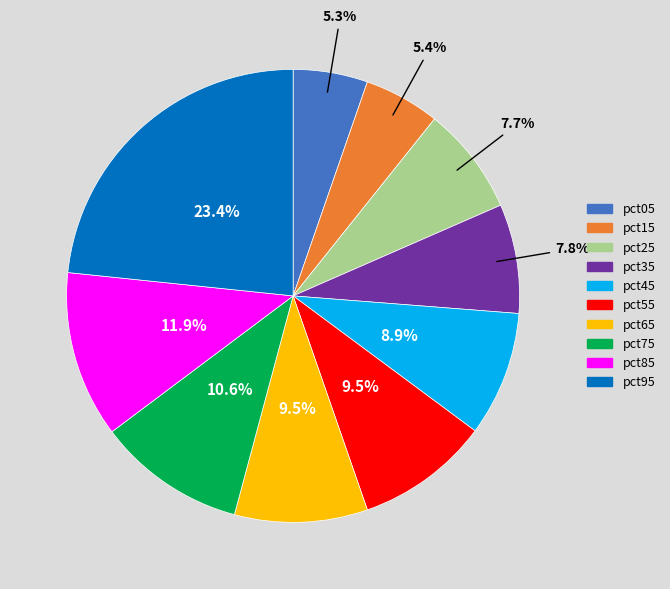

The pct85 slice represents 12% of the pie. True or false?

True